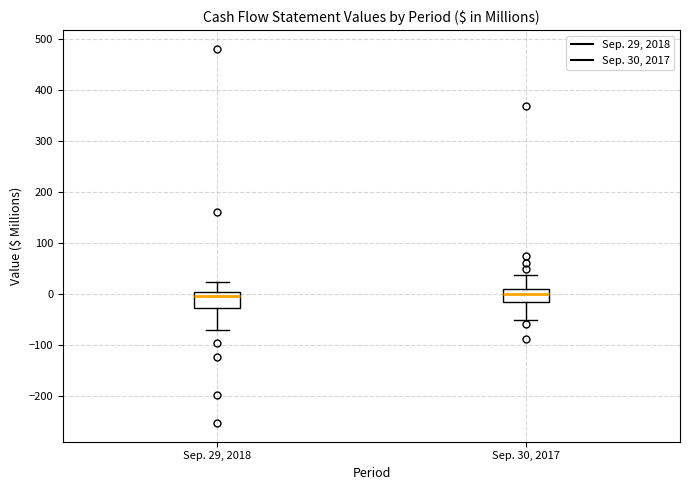

Where does the upper whisker of the box for Sep. 29, 2018 end on the y-axis? The values are not printed on the chart, so give them approximately, as read against the axis.

20